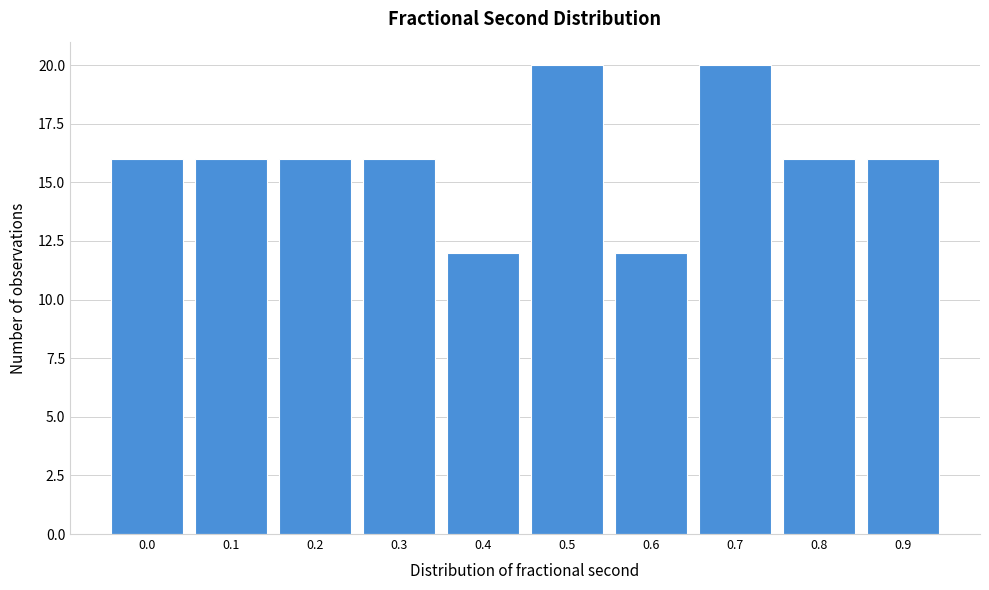

Reading left to right, list all the values displayed in this chart.

0.0=16	0.1=16	0.2=16	0.3=16	0.4=12	0.5=20	0.6=12	0.7=20	0.8=16	0.9=16